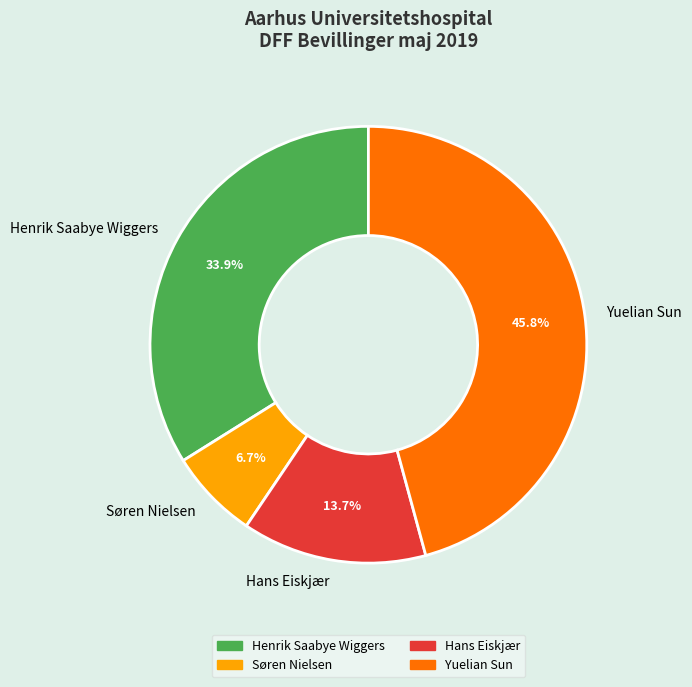

What is the largest slice in the pie chart?

Yuelian Sun